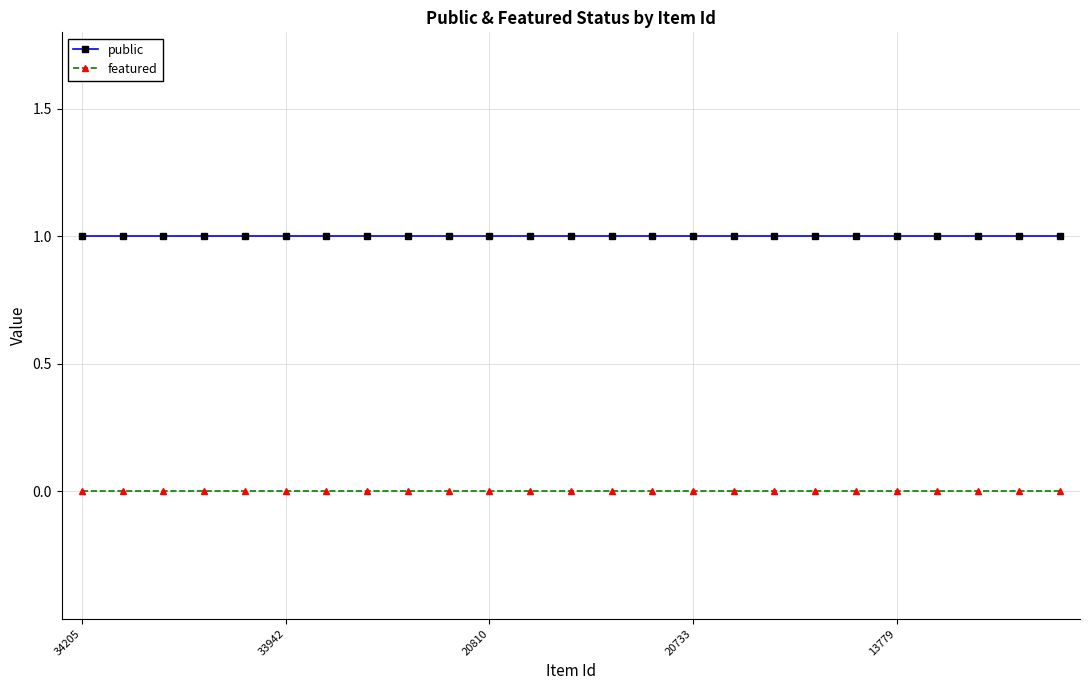

How many distinct data groups are displayed?

2